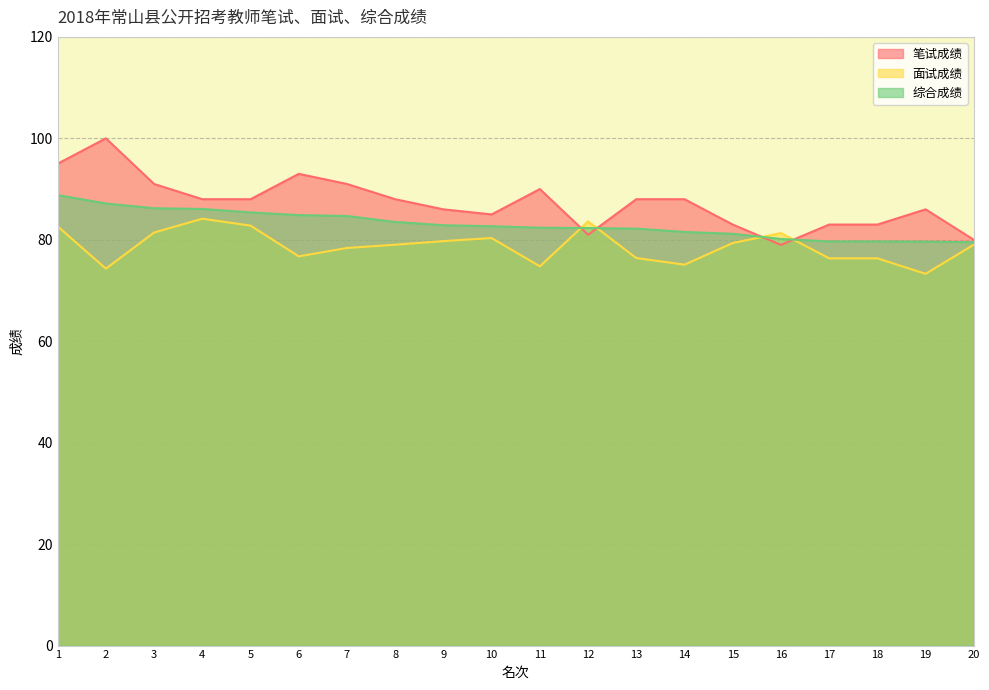

After their last crossing, which series has the higher values: 综合成绩 or 面试成绩?

综合成绩